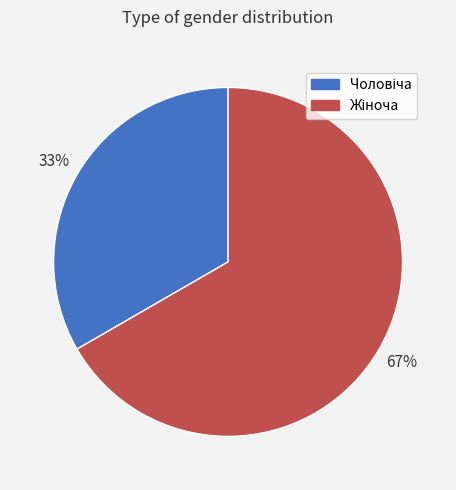

Count the number of slices in the pie.

2